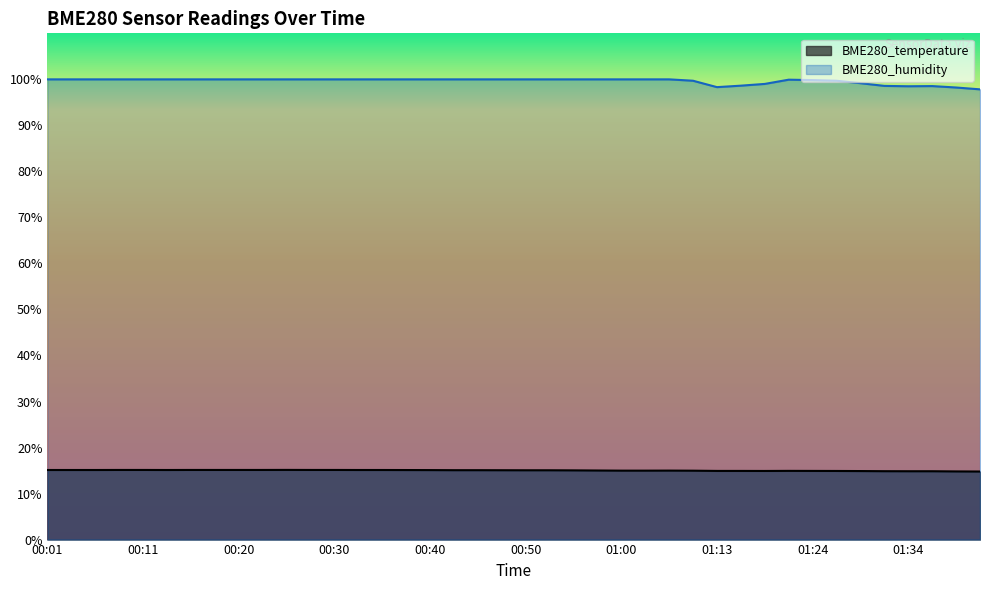

Reading left to right, what are all the values shown in this chart?

BME280_temperature: 15.1	15.1	15.1	15.1	15.1	15.1	15.1	15.1	15.1	15.1	15.1	15.1	15.1	15.1	15.1	15.1	15.1	15.1	15.1	15.1	15.1	15.1	15.0	15.0	15.0	15.0	15.0	15.0	14.9	14.9	14.9	14.9	14.9	14.9	14.9	14.9	14.8	14.8	14.8	14.8
BME280_humidity: 100.0	100.0	100.0	100.0	100.0	100.0	100.0	100.0	100.0	100.0	100.0	100.0	100.0	100.0	100.0	100.0	100.0	100.0	100.0	100.0	100.0	100.0	100.0	100.0	100.0	100.0	100.0	99.7	98.3	98.6	99.0	99.9	99.8	99.7	99.2	98.6	98.5	98.5	98.2	97.8